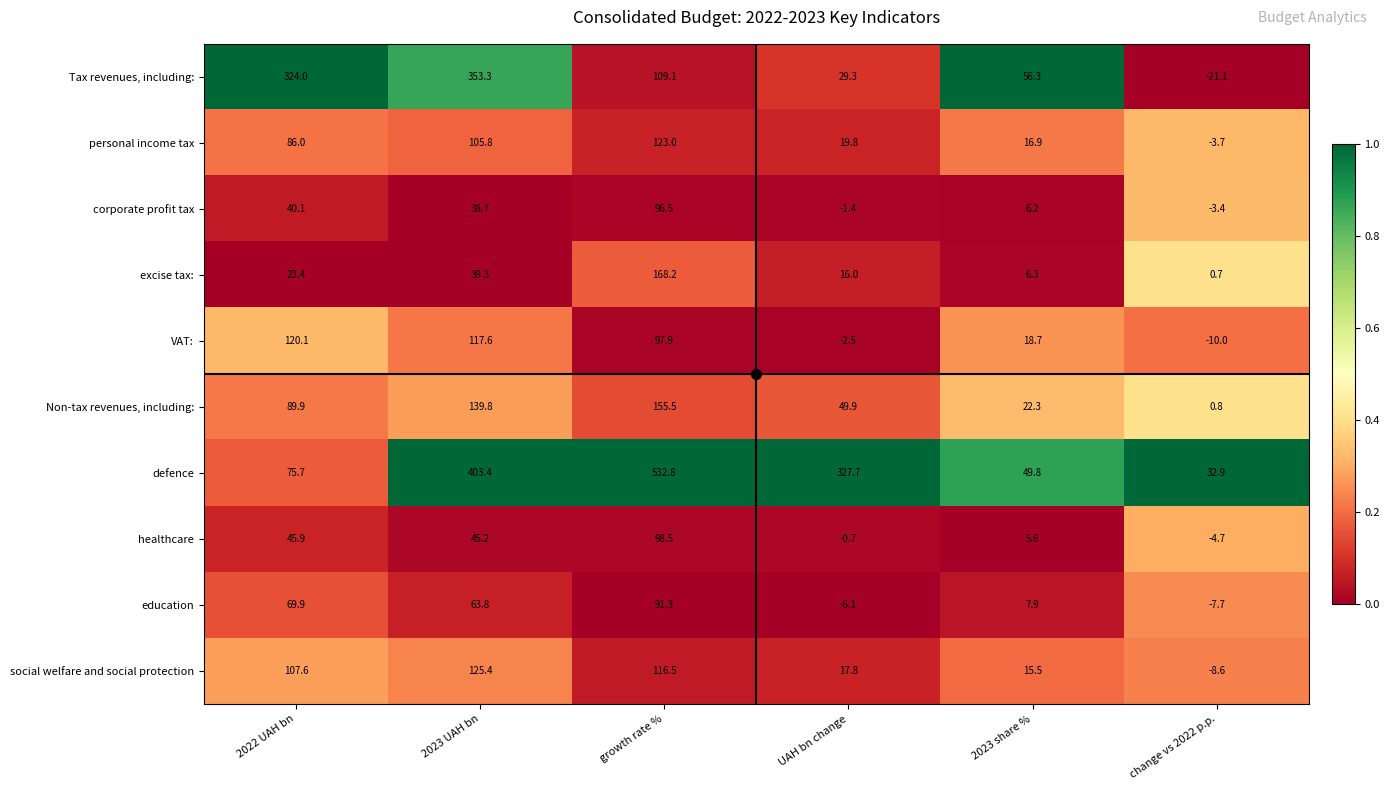

What is the greatest value displayed?

532.8